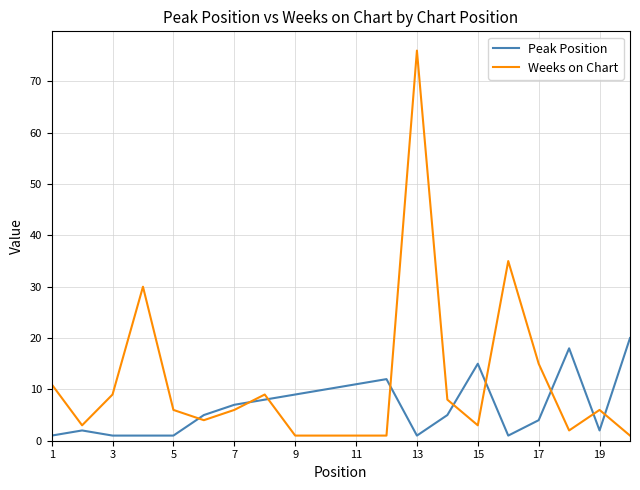

What are all the series names shown in the legend?

Peak Position, Weeks on Chart